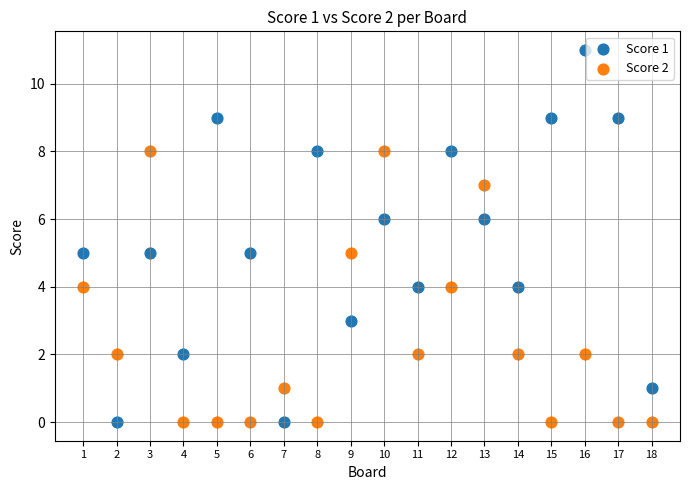

Which series contains the highest Y value?

Score 1